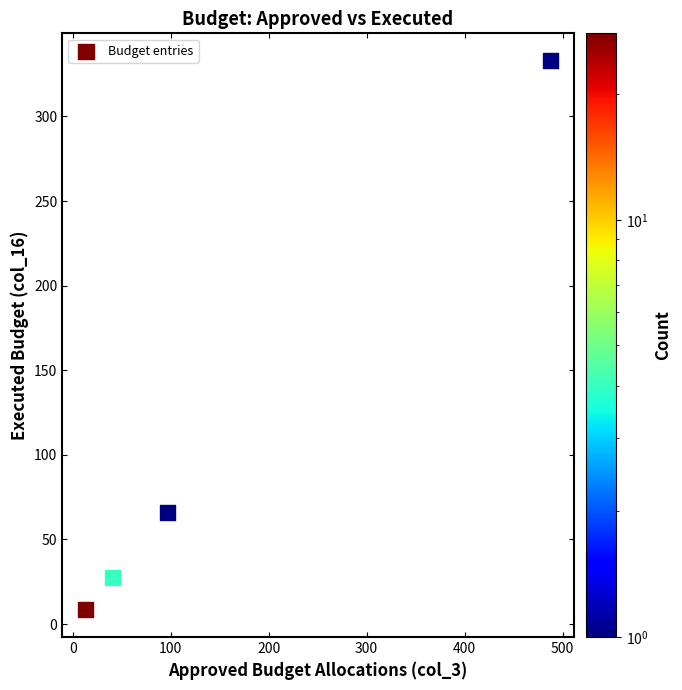

What Y value in the scatter plot is closest to 170?

65.8